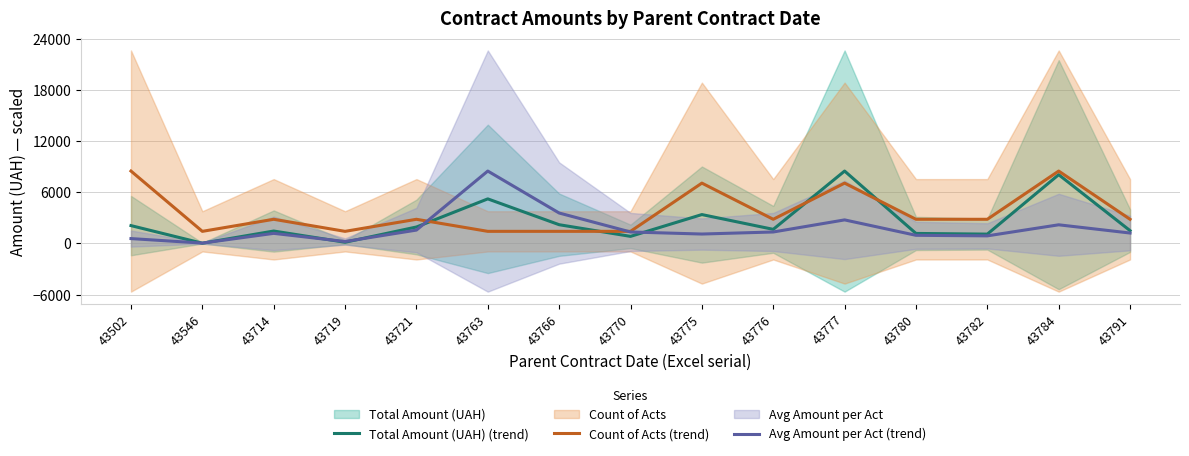

Where does the Avg Amount per Act (trend) series first go above 1218?

43721